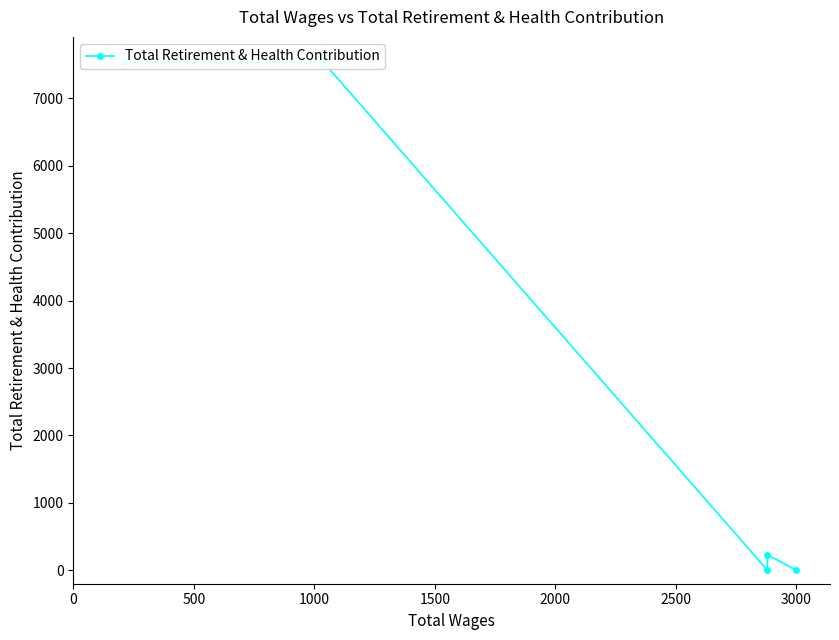

How many positive values are there?

3